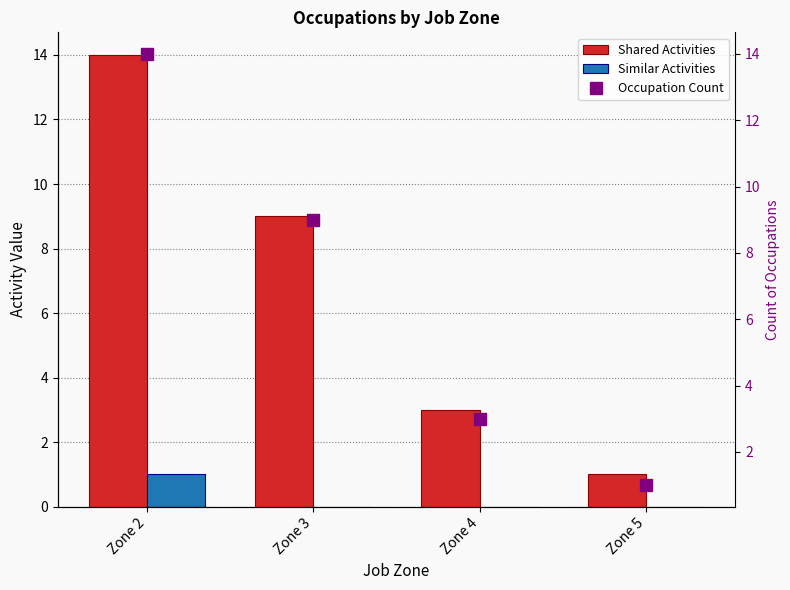

Count the number of categories in the chart.

4